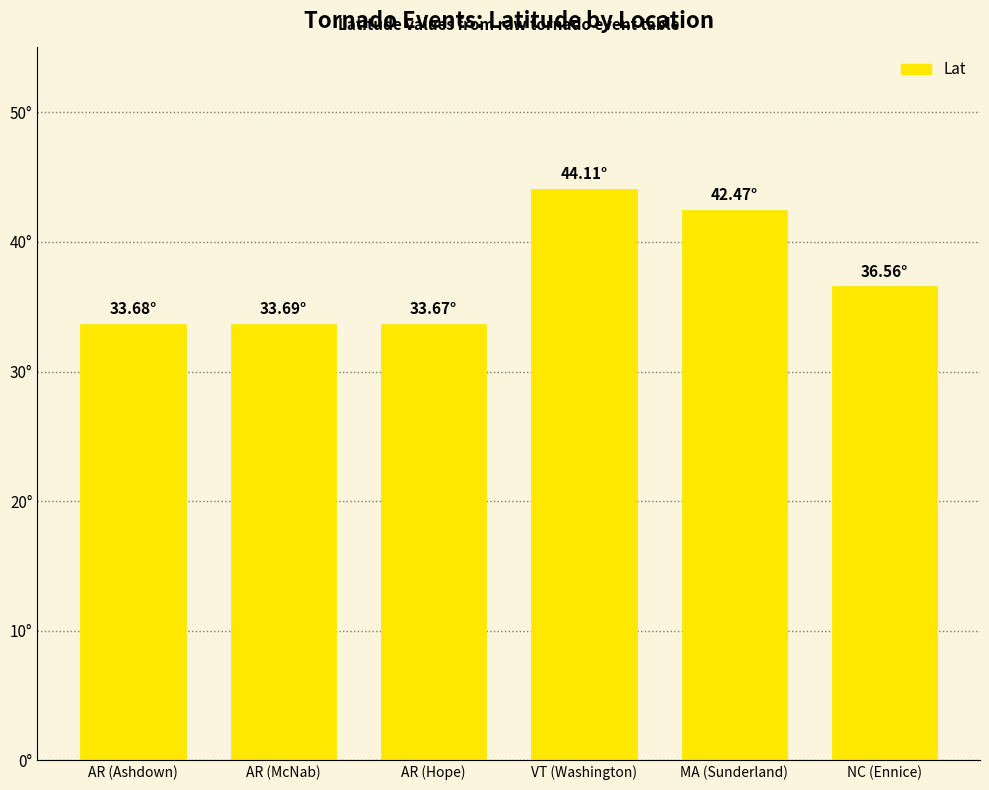

What is the minimum value shown in the chart?

33.7